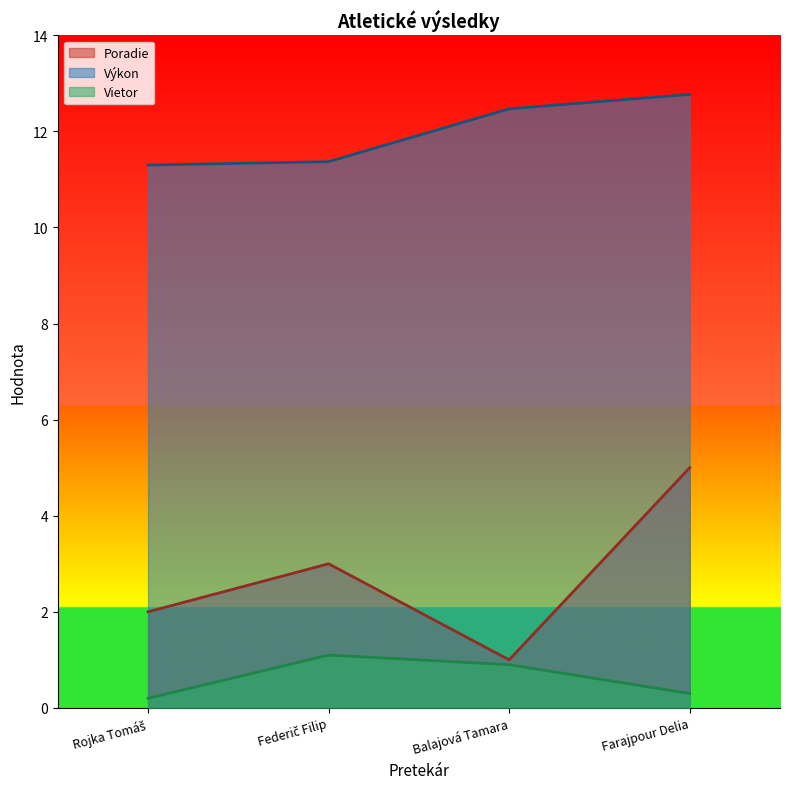

Between Rojka Tomáš and Farajpour Delia, which series saw the biggest shift?

Poradie